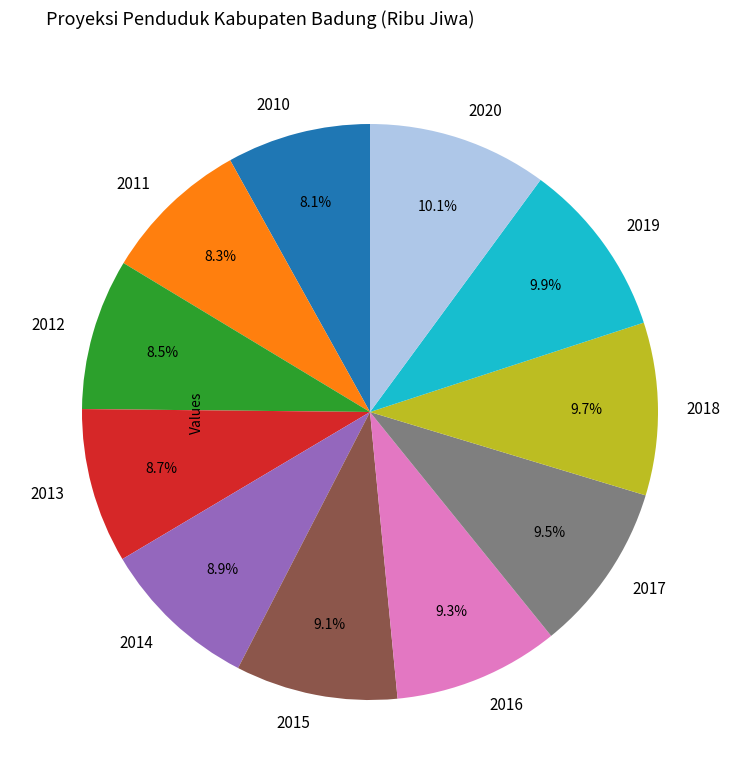

Do 2014 and 2016 together represent more than half of the pie?

No